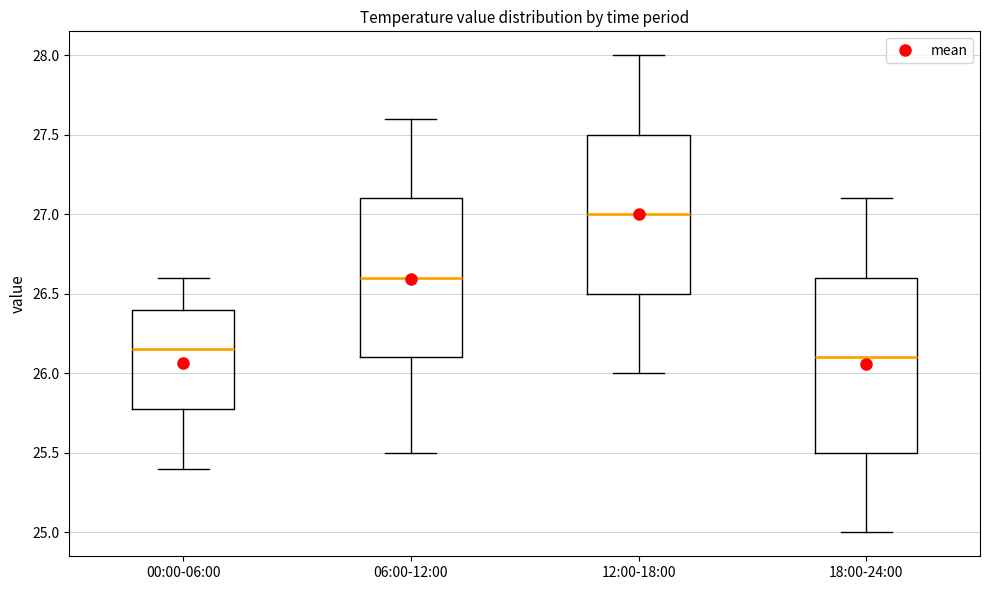

Reading left to right, read every box against the y-axis: the position of its median line, the range the box covers, and the ends of its whiskers. The values are not printed on the chart, so give them approximately, as read against the axis.

00:00-06:00: median 26.15, box 25.80 to 26.40, whiskers 25.40 to 26.60
06:00-12:00: median 26.60, box 26.10 to 27.10, whiskers 25.50 to 27.60
12:00-18:00: median 27.00, box 26.50 to 27.50, whiskers 26.00 to 28.00
18:00-24:00: median 26.10, box 25.50 to 26.60, whiskers 25.00 to 27.10